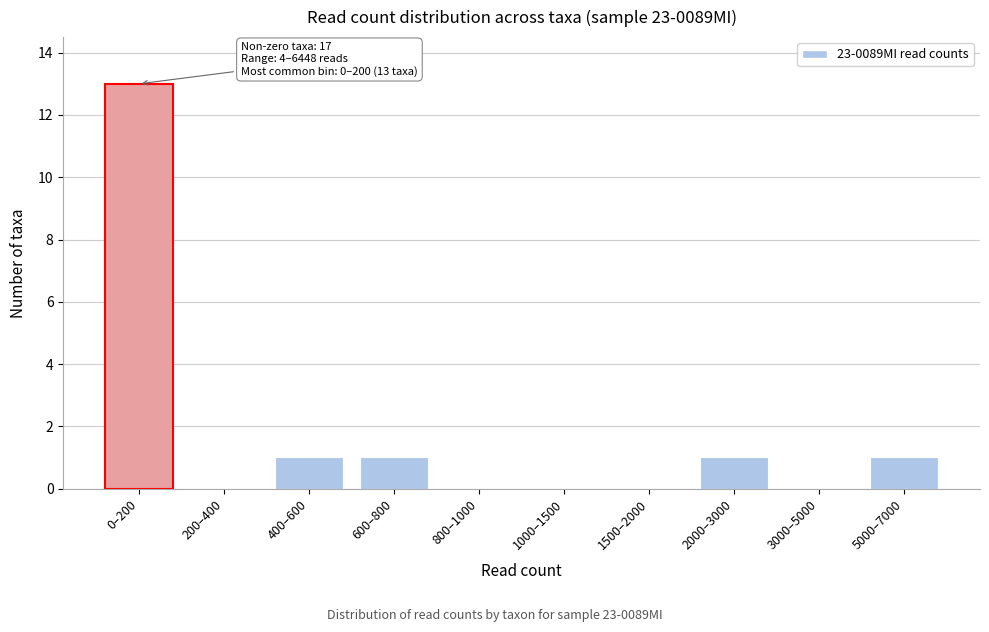

Reading left to right, transcribe all the data shown in this chart.

0–200=13	200–400=0	400–600=1	600–800=1	800–1000=0	1000–1500=0	1500–2000=0	2000–3000=1	3000–5000=0	5000–7000=1